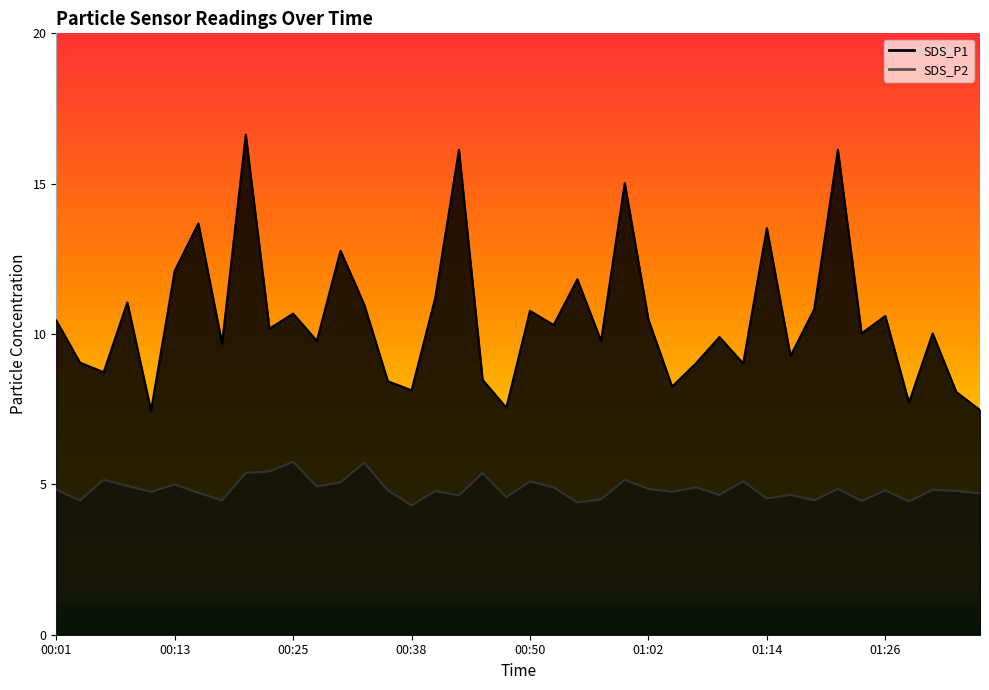

What is the label of the 20th point from the right?

00:50